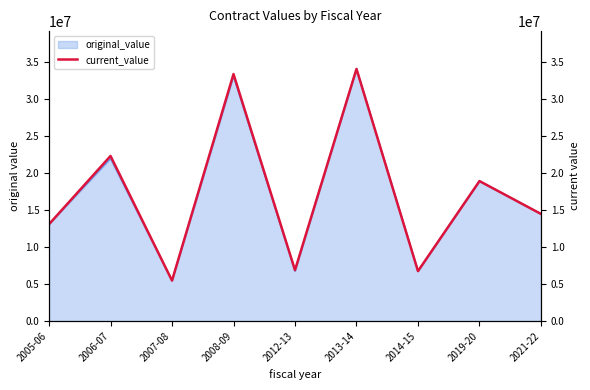

At which label does the data first exceed 14493625?

2006-07